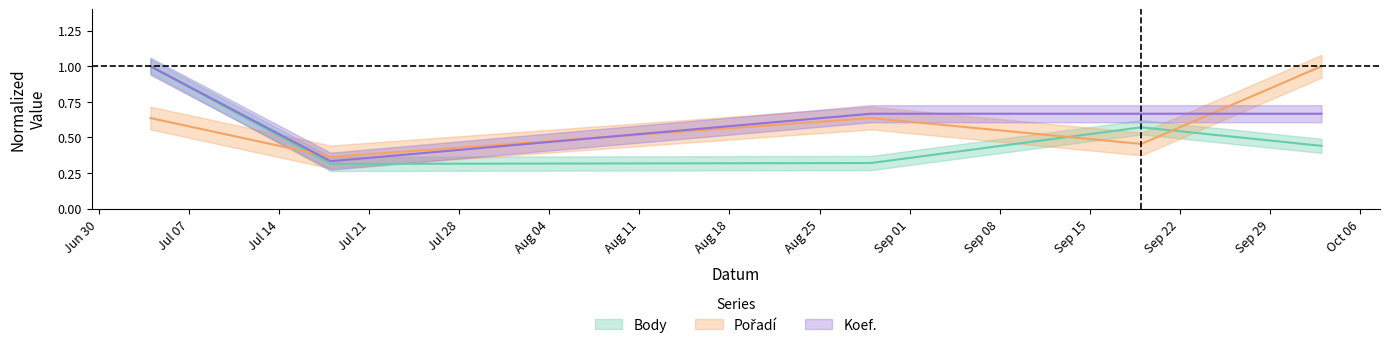

Is it true that Pořadí equals 1.0 at 2020-10-03?

True